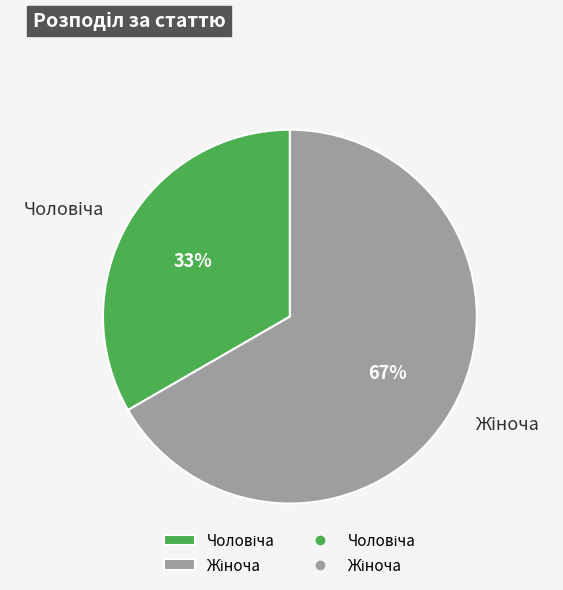

Is there any slice that represents more than half of the pie?

Yes